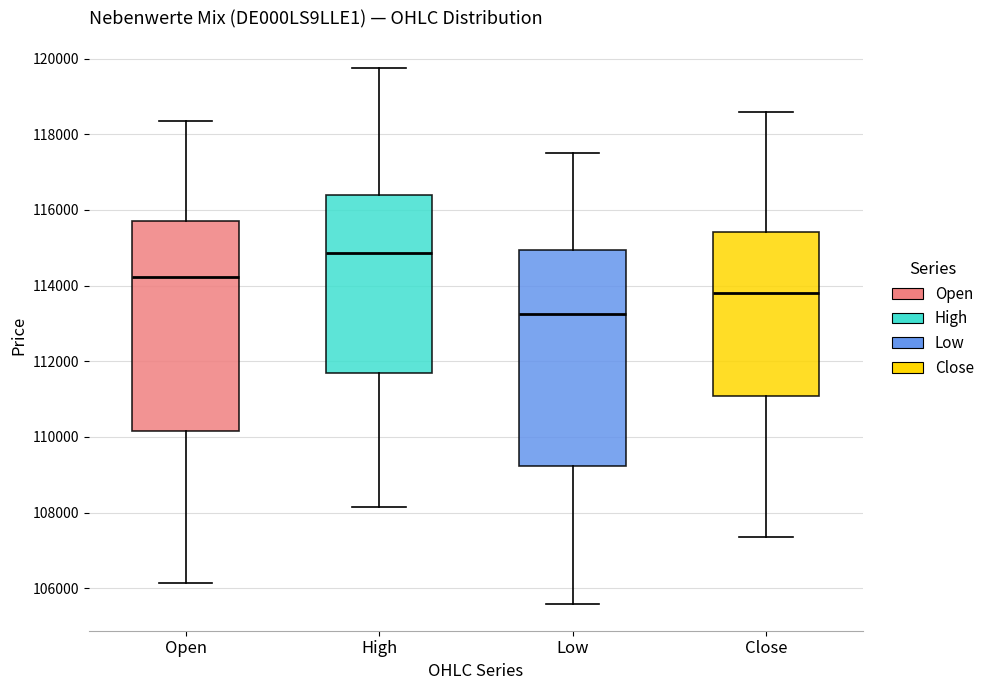

Reading left to right, read every box against the y-axis: the position of its median line, the range the box covers, and the ends of its whiskers. The values are not printed on the chart, so give them approximately, as read against the axis.

Open: median 114200, box 110200 to 115800, whiskers 106200 to 118400
High: median 114800, box 111600 to 116400, whiskers 108200 to 119800
Low: median 113200, box 109200 to 115000, whiskers 105600 to 117600
Close: median 113800, box 111000 to 115400, whiskers 107400 to 118600